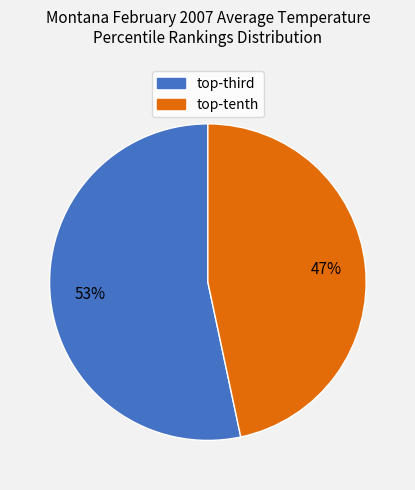

Is there a majority slice in this chart?

Yes